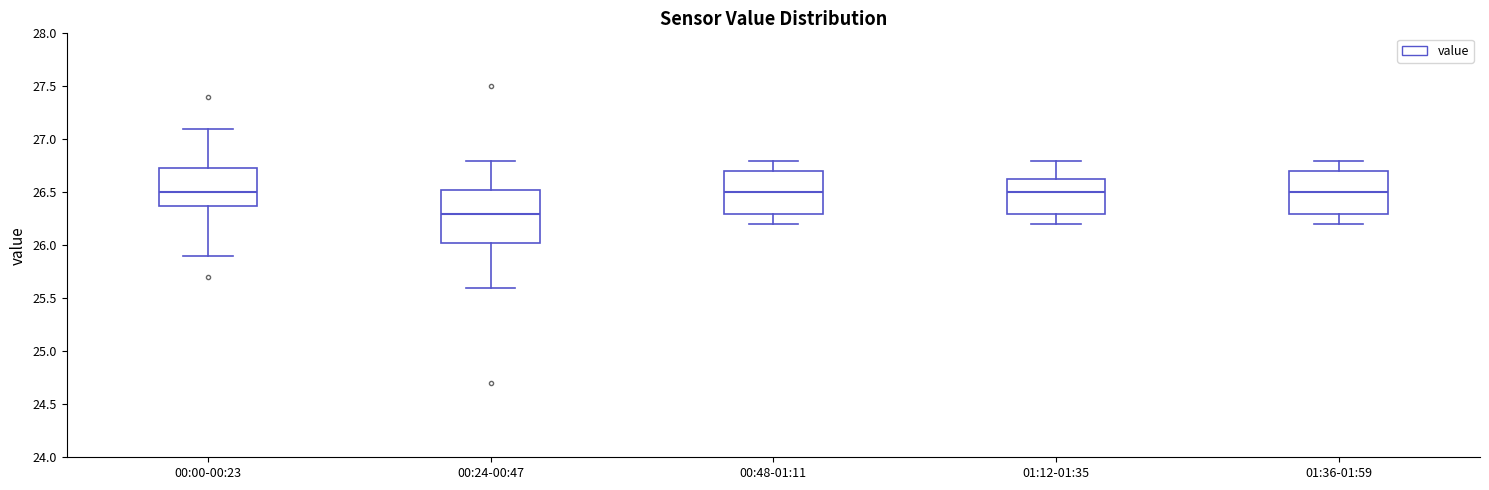

Reading left to right, transcribe this box plot: for each box, give where its median line is, the range the box spans, and where its two whiskers end, as read against the y-axis. The values are not printed on the chart, so give them approximately, as read against the axis.

00:00-00:23: median 26.50, box 26.40 to 26.75, whiskers 25.90 to 27.10
00:24-00:47: median 26.30, box 26.05 to 26.55, whiskers 25.60 to 26.80
00:48-01:11: median 26.50, box 26.30 to 26.70, whiskers 26.20 to 26.80
01:12-01:35: median 26.50, box 26.30 to 26.65, whiskers 26.20 to 26.80
01:36-01:59: median 26.50, box 26.30 to 26.70, whiskers 26.20 to 26.80